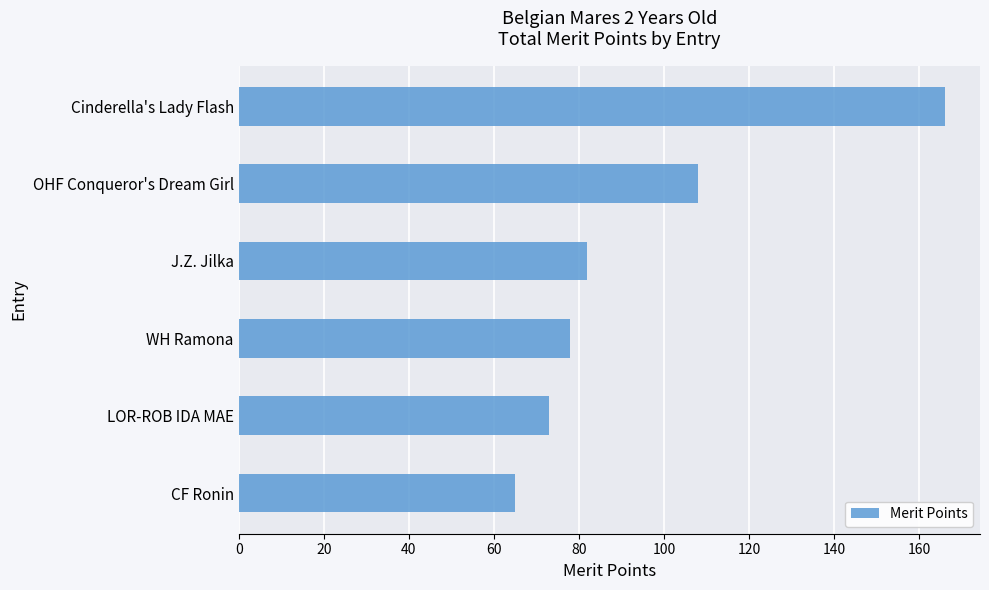

Where is the data nearest to the value 115?

OHF Conqueror's Dream Girl